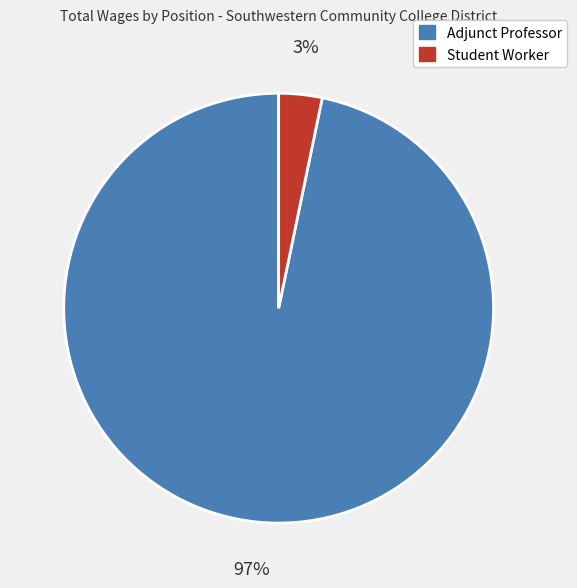

Which category accounts for the majority?

Adjunct Professor